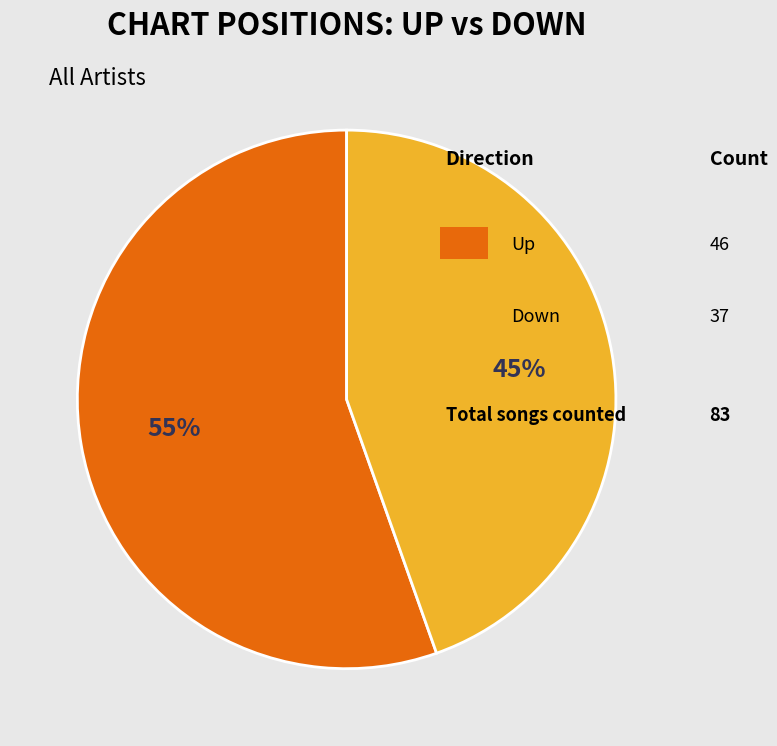

To the nearest percent, what is the average slice percentage?

50%